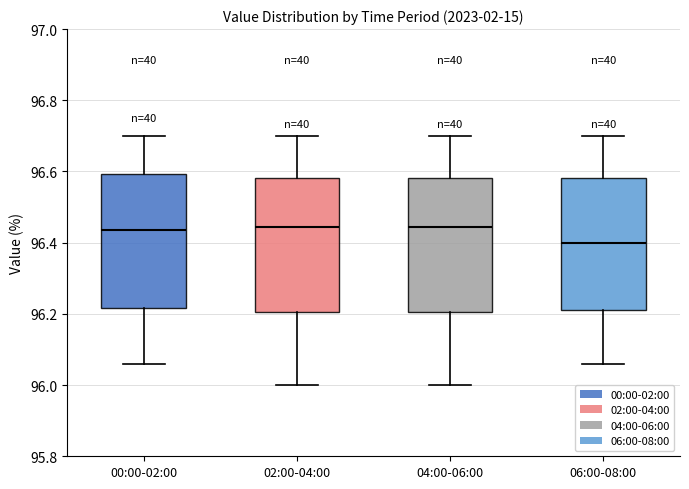

Reading left to right, read every box against the y-axis: the position of its median line, the range the box covers, and the ends of its whiskers. The values are not printed on the chart, so give them approximately, as read against the axis.

00:00-02:00: median 96.44, box 96.22 to 96.60, whiskers 96.06 to 96.70
02:00-04:00: median 96.44, box 96.20 to 96.58, whiskers 96.00 to 96.70
04:00-06:00: median 96.44, box 96.20 to 96.58, whiskers 96.00 to 96.70
06:00-08:00: median 96.40, box 96.22 to 96.58, whiskers 96.06 to 96.70